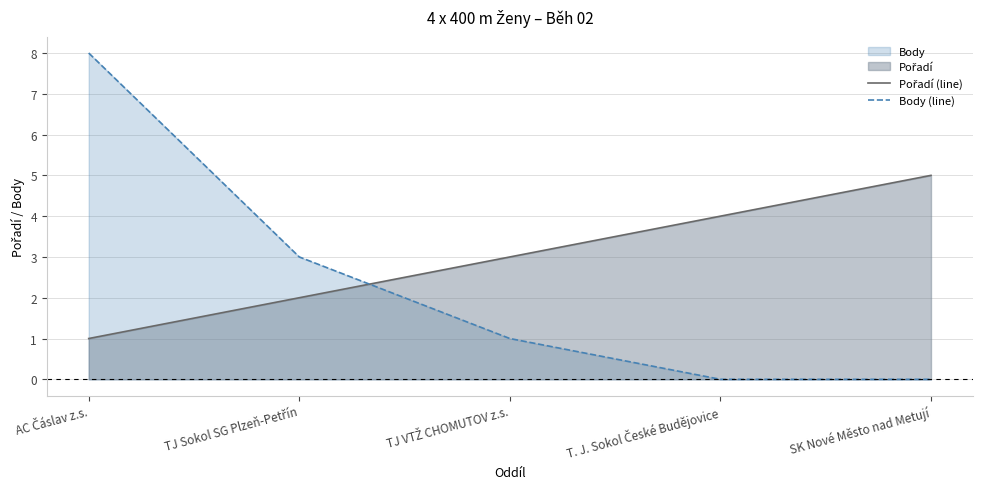

Does the chart have visible grid lines?

Yes